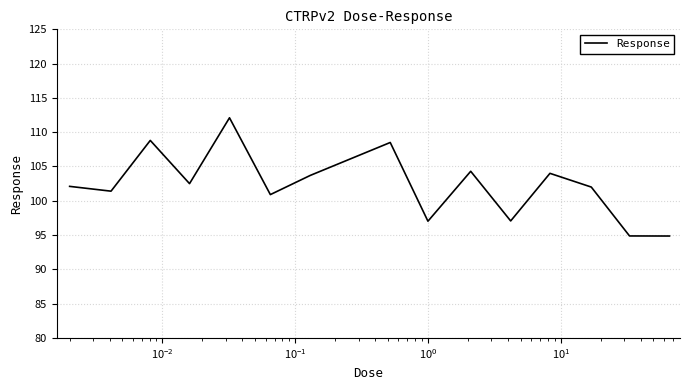

What is the maximum value shown in the chart?

112.1